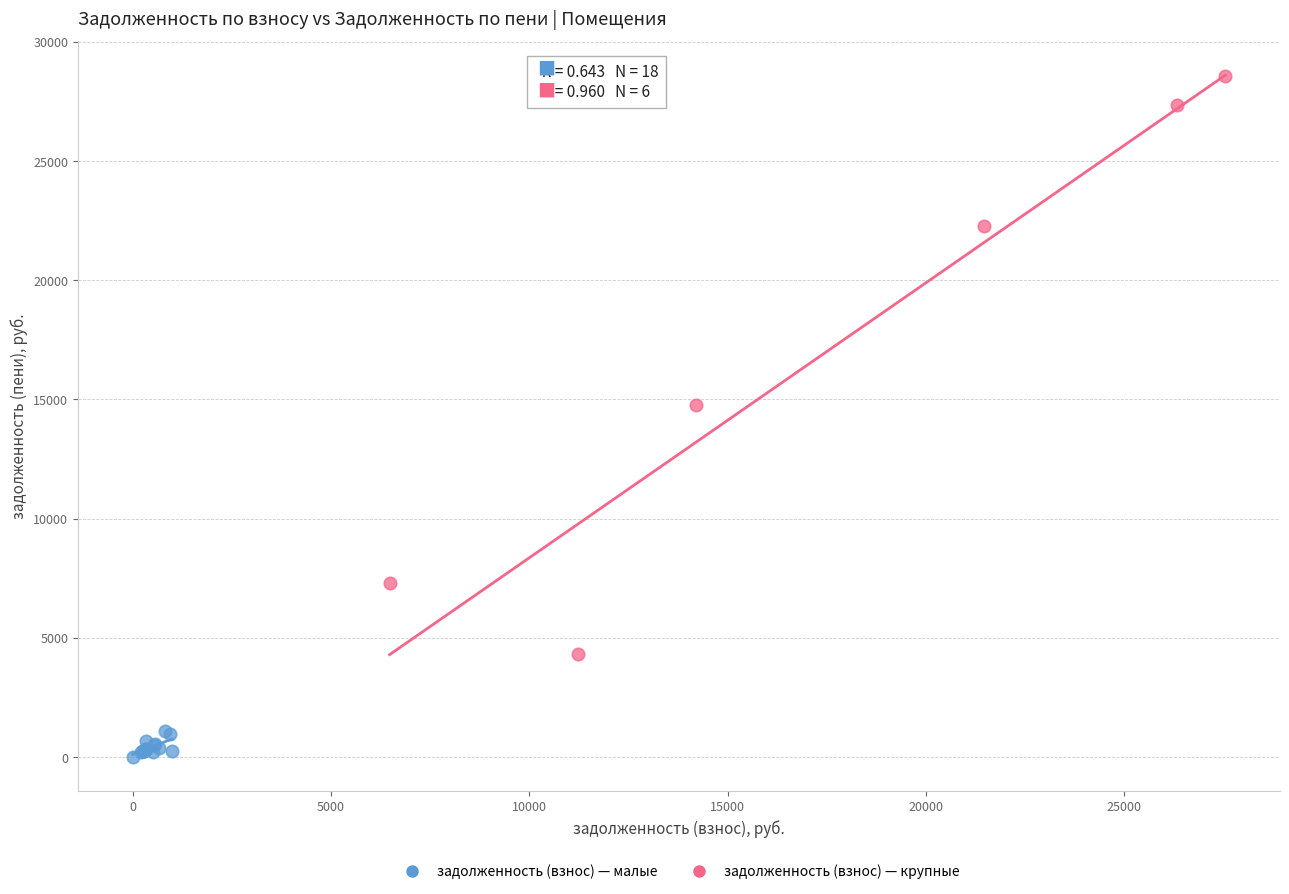

Which series contains the highest Y value?

задолженность (взнос) — крупные